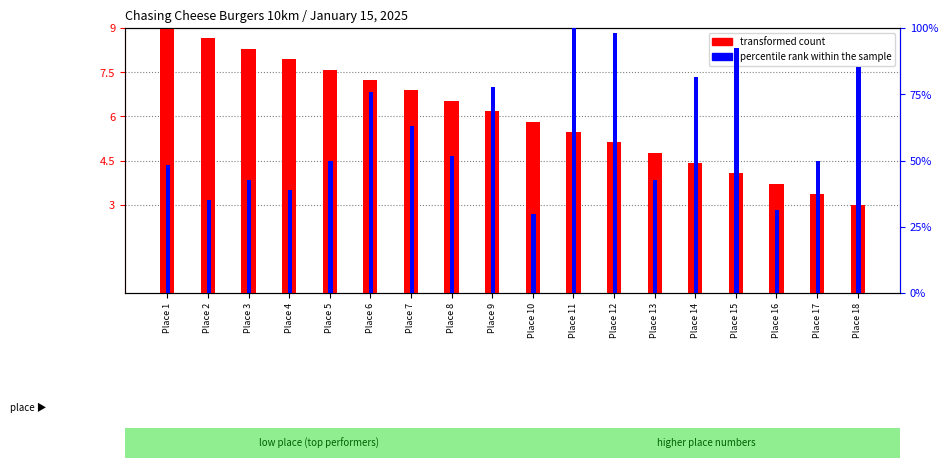

At which label does transformed count first exceed 6?

Place 1